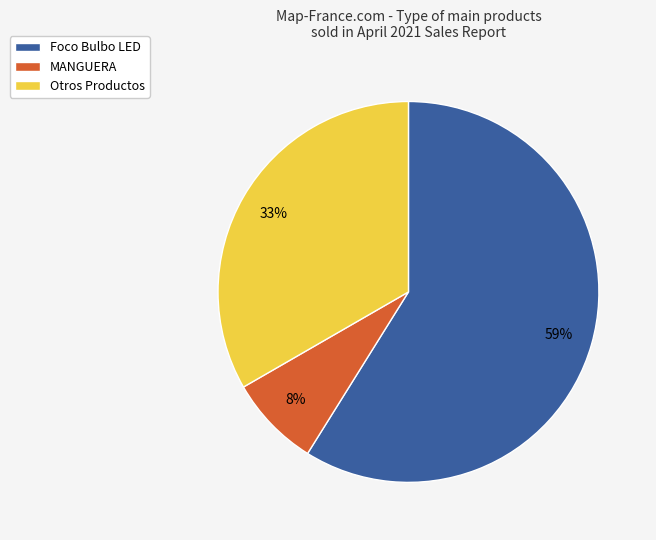

Which slice is the largest?

Foco Bulbo LED